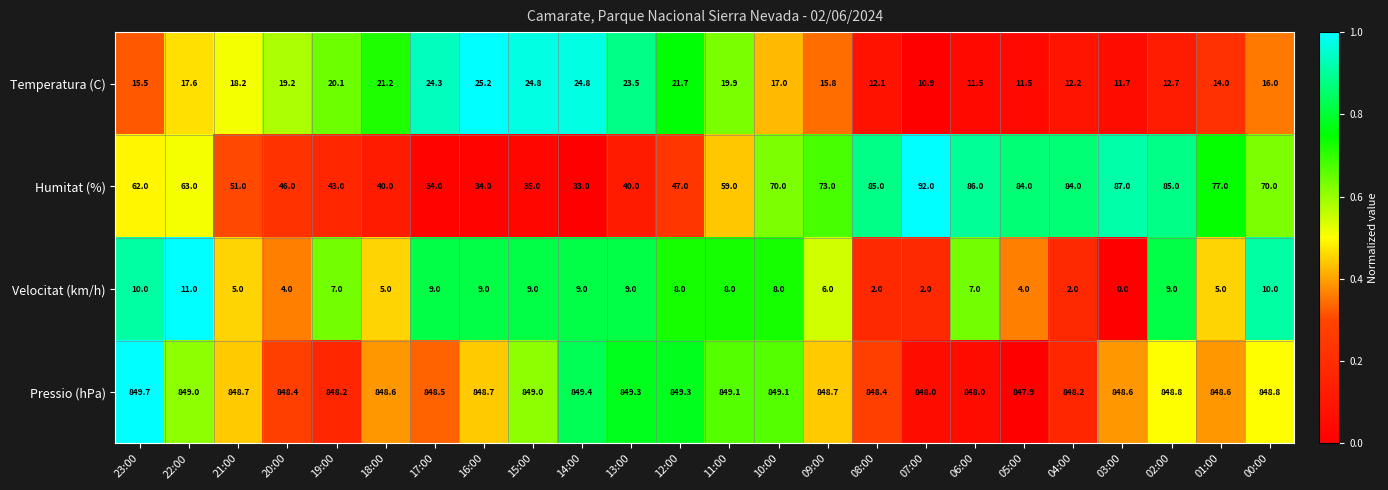

Is it true that Pressio (hPa) equals 1219.1 at 01:00?

False